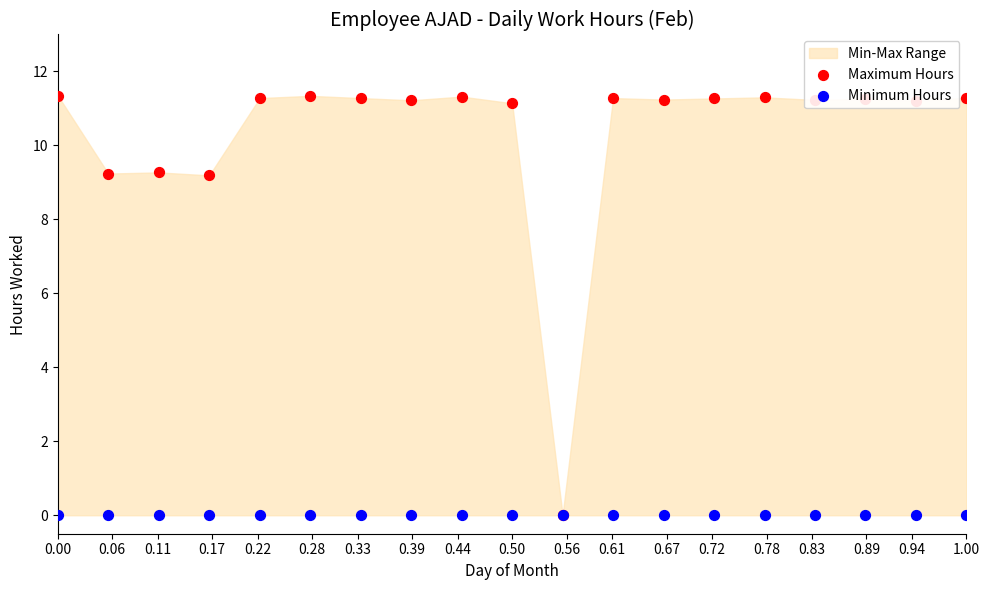

Which series reaches the maximum Y coordinate?

Maximum Hours